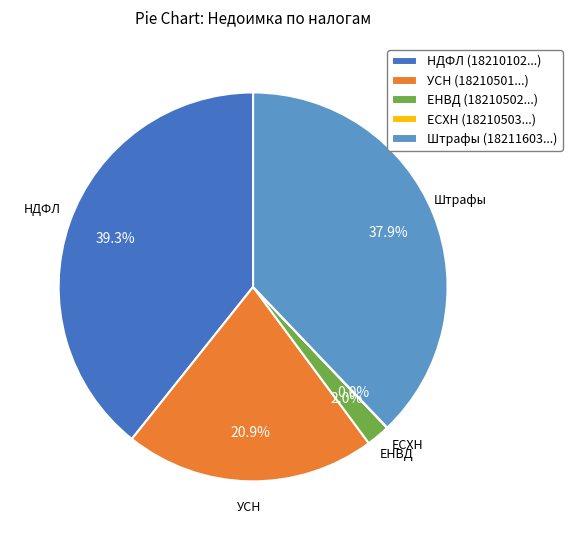

Which category has the biggest portion of the pie?

НДФЛ (18210102...)